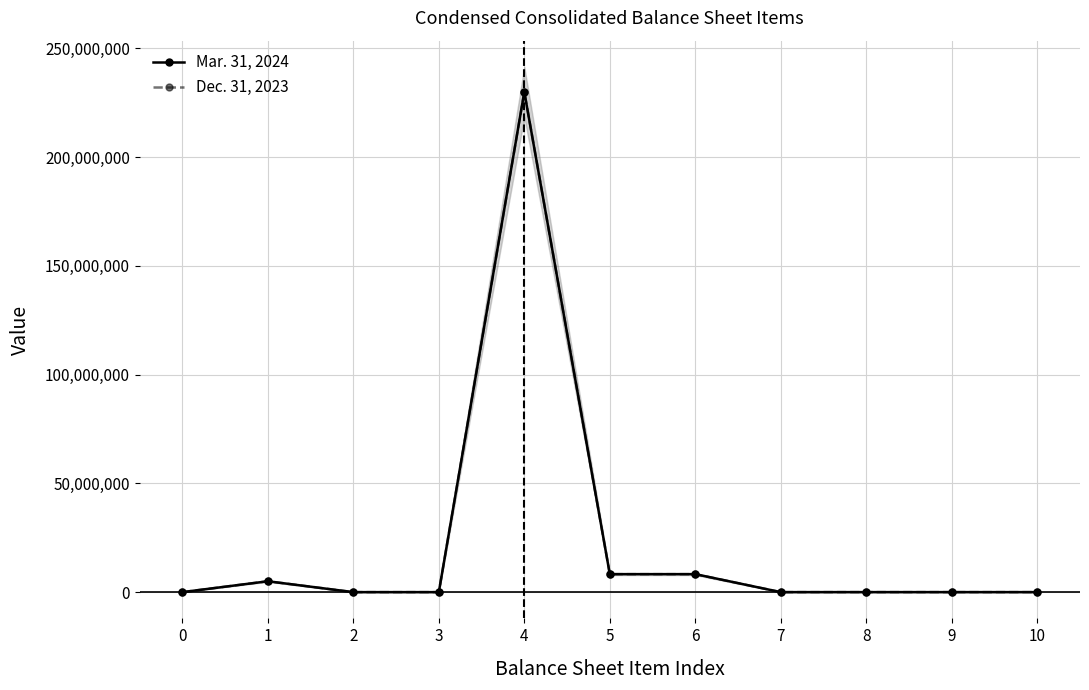

Which series has the largest total across all categories?

Mar. 31, 2024